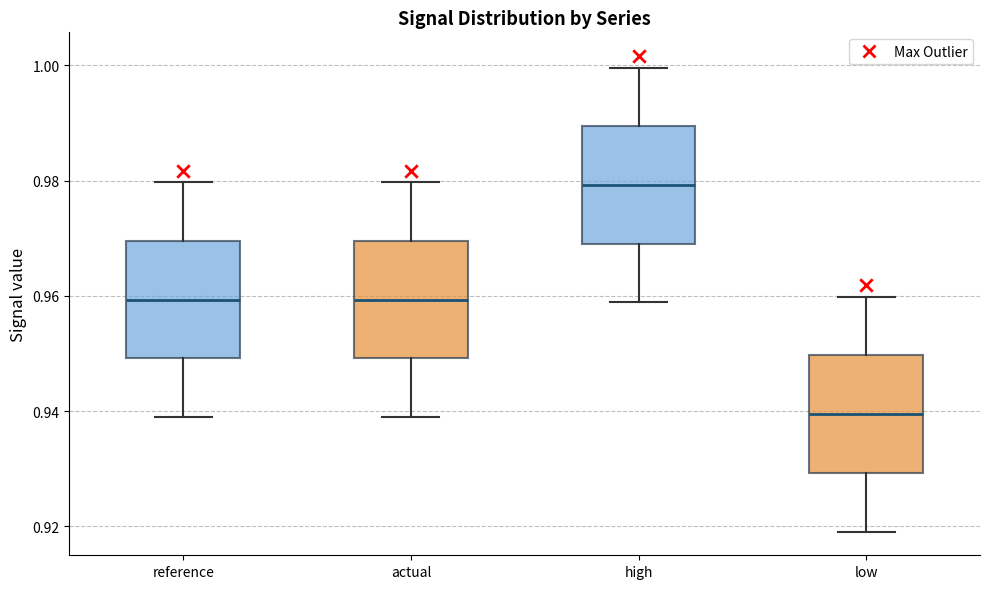

Where is the lower edge of the box for high on the y-axis? The values are not printed on the chart, so give them approximately, as read against the axis.

0.970